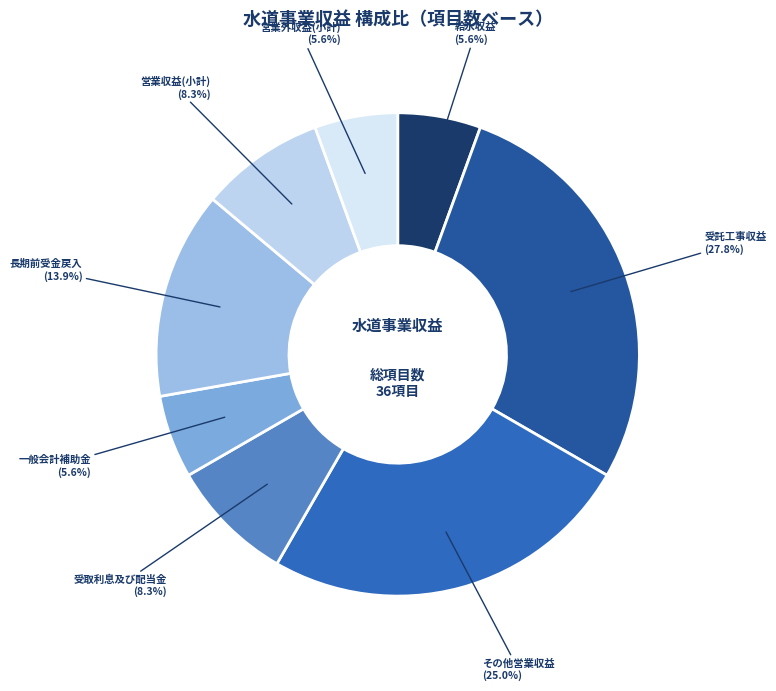

How many segments does this pie chart have?

8